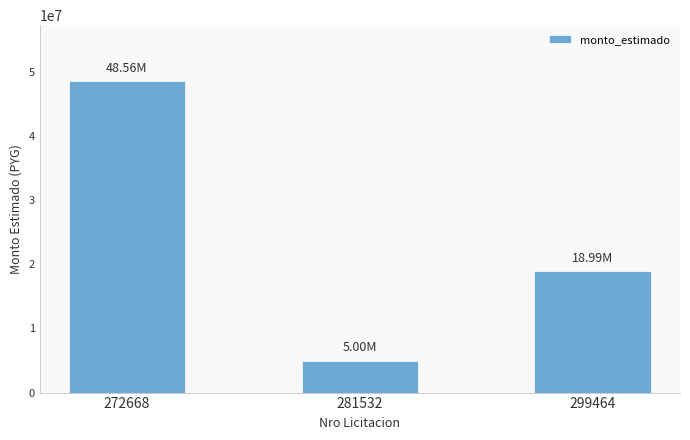

Is it true that the value at 299464 is 18990000?

True